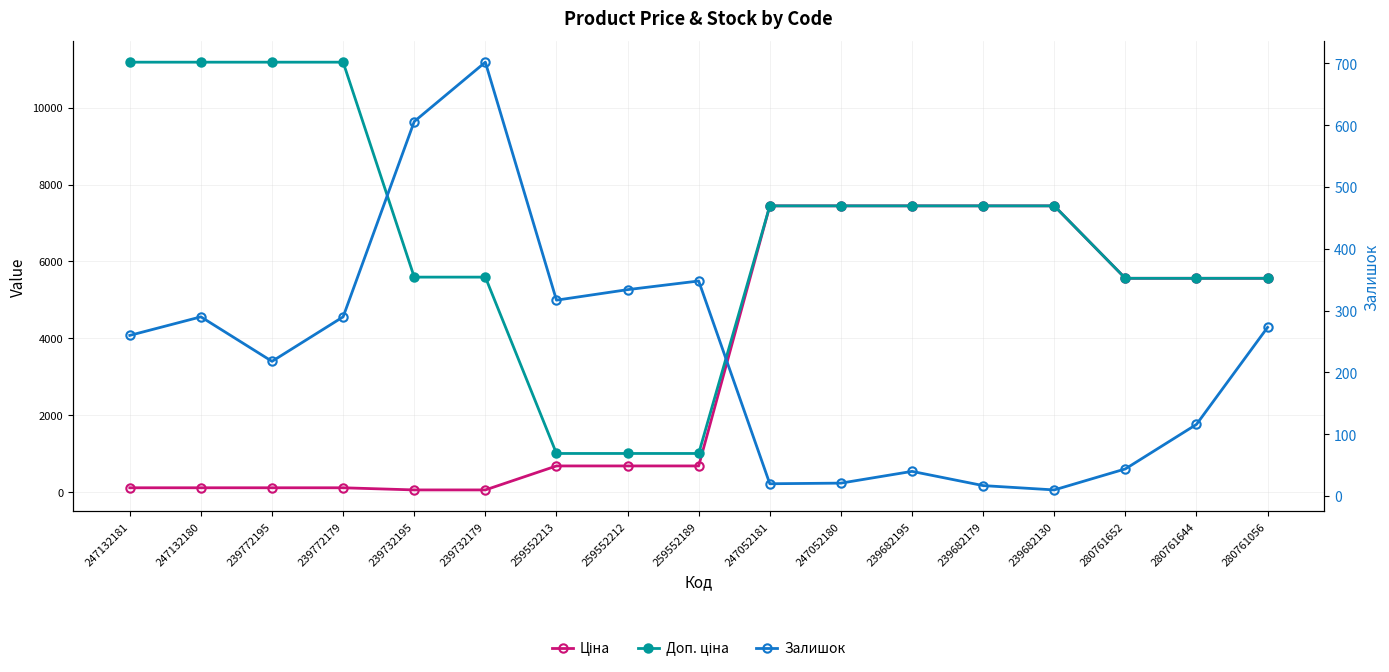

Count the number of categories in the chart.

17